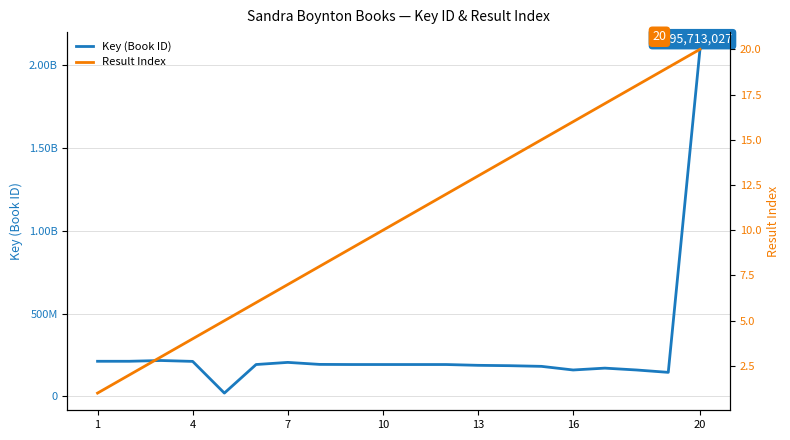

Between 10 and 16, which series saw the biggest shift?

Key (Book ID)